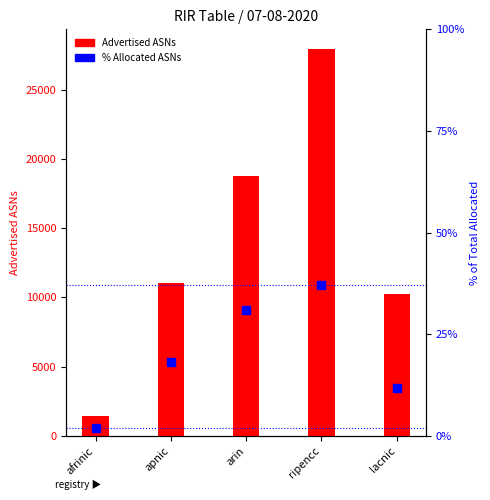

Is the value of % Allocated ASNs at ripencc greater than the value of Advertised ASNs at ripencc?

No